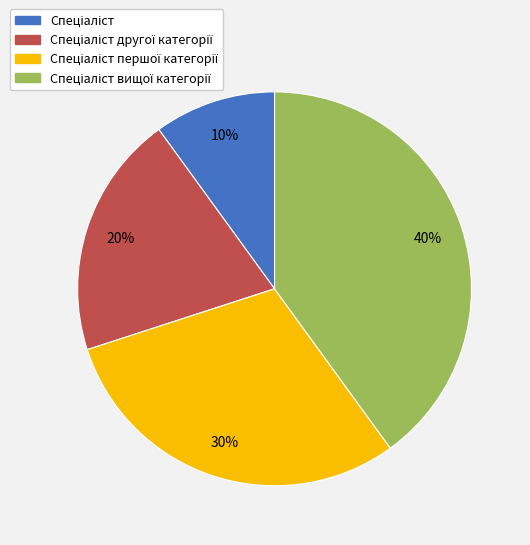

To the nearest percent, what is the difference between the largest and smallest slice percentages?

30%